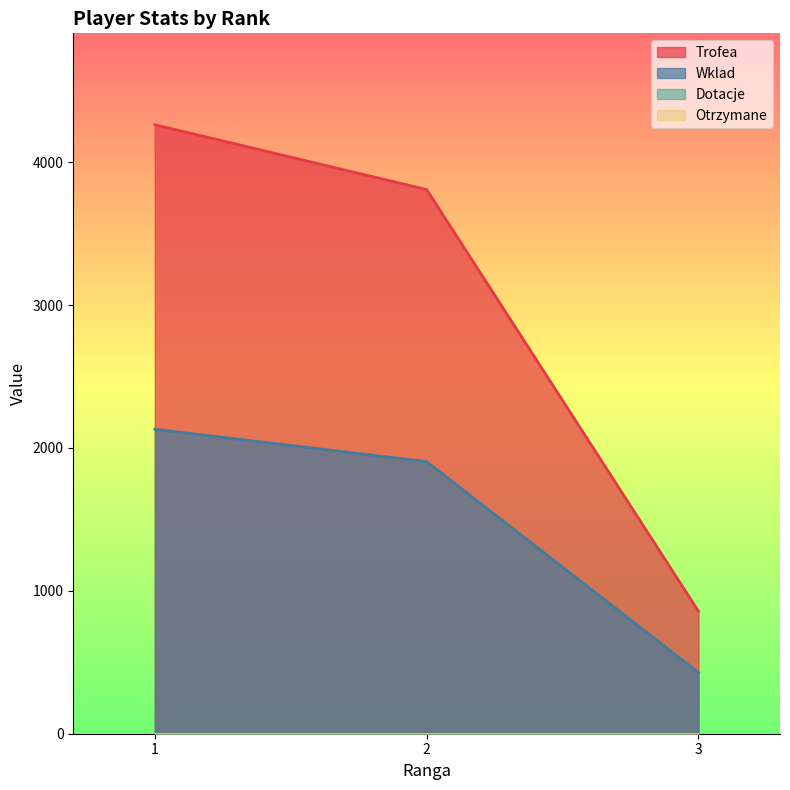

What is the difference between the second highest and minimum values in the Wklad series?

1476